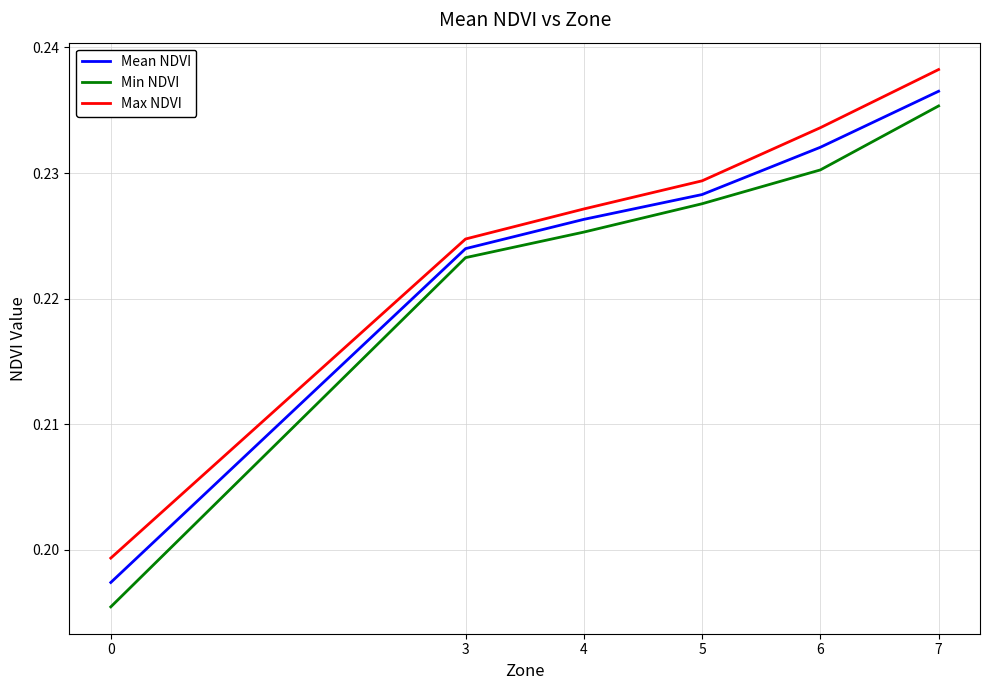

Which category has the highest value across all series?

7